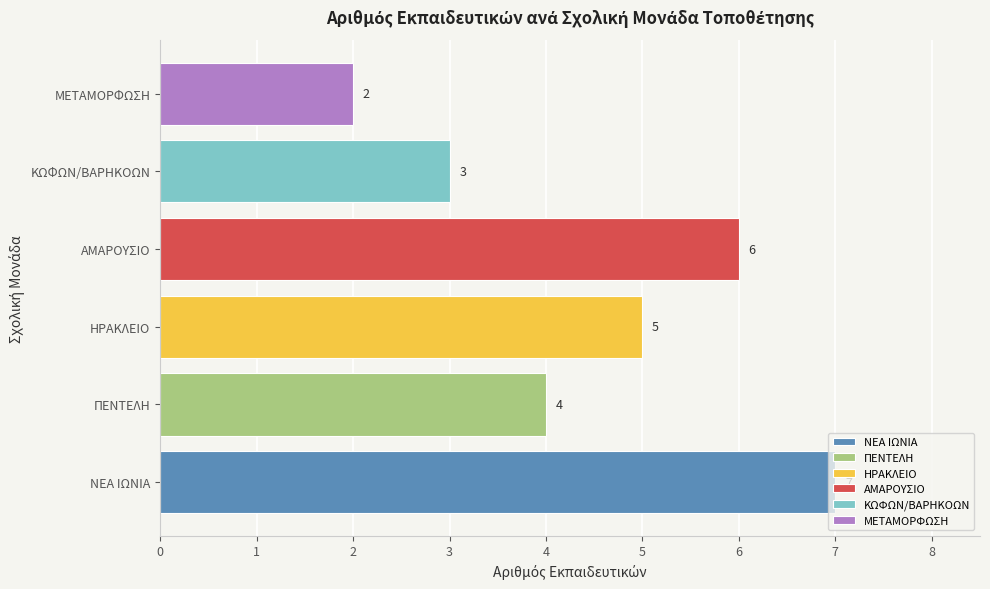

Between ΕΙΔΙΚΟ Δ.Σ. ΚΩΦΩΝ ΚΑΙ ΒΑΡΗΚΟΩΝ and ΕΙΔΙΚΟ Δ.Σ. ΗΡΑΚΛΕΙΟΥ, which is larger?

ΕΙΔΙΚΟ Δ.Σ. ΗΡΑΚΛΕΙΟΥ